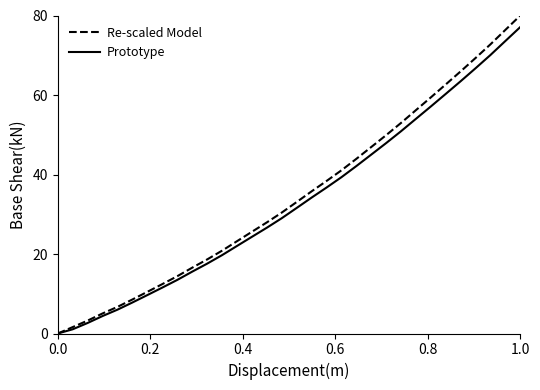

What is the highest value of the Prototype series?

77.1